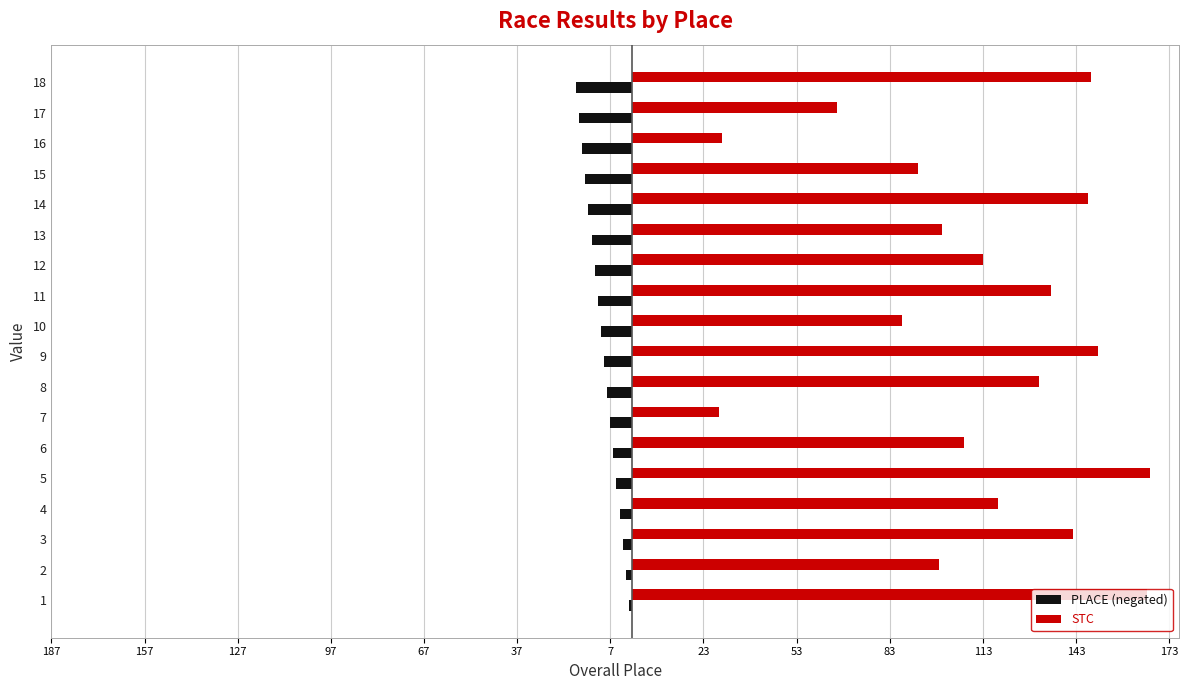

What are all the series names shown in the legend?

PLACE (negated), STC